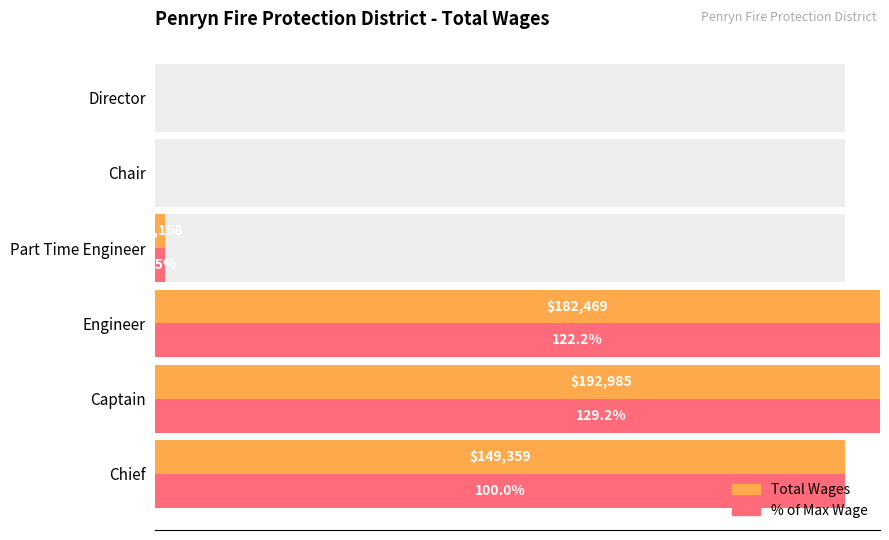

At Director, list the series in order from smallest to largest.

Total Wages, % of Max Wage